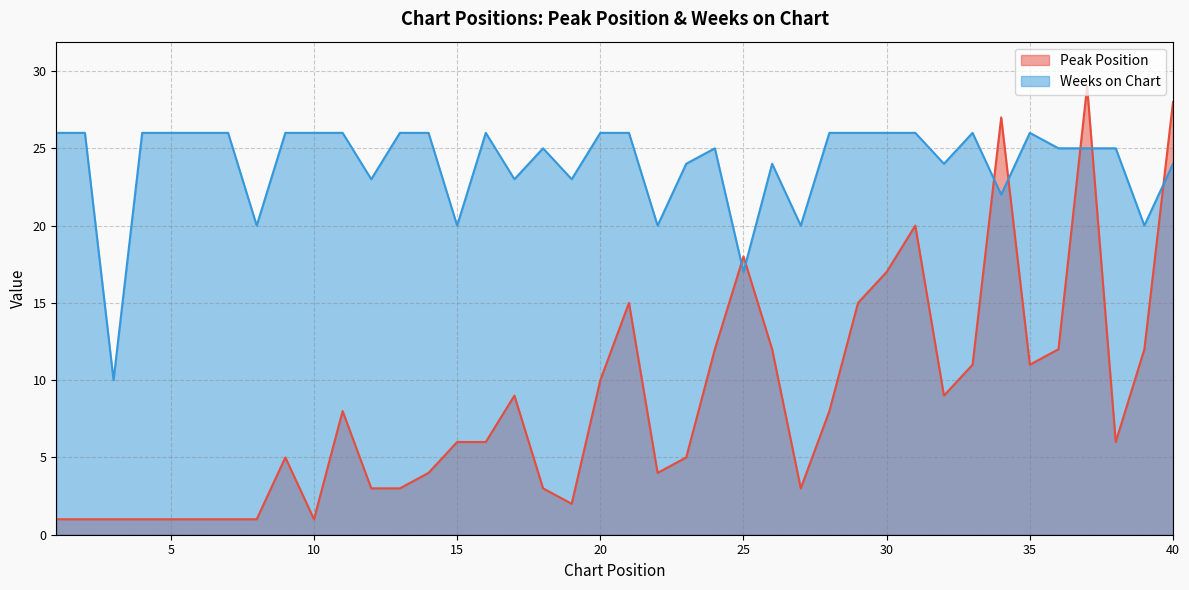

At which category does Peak Position reach its first local peak?

9